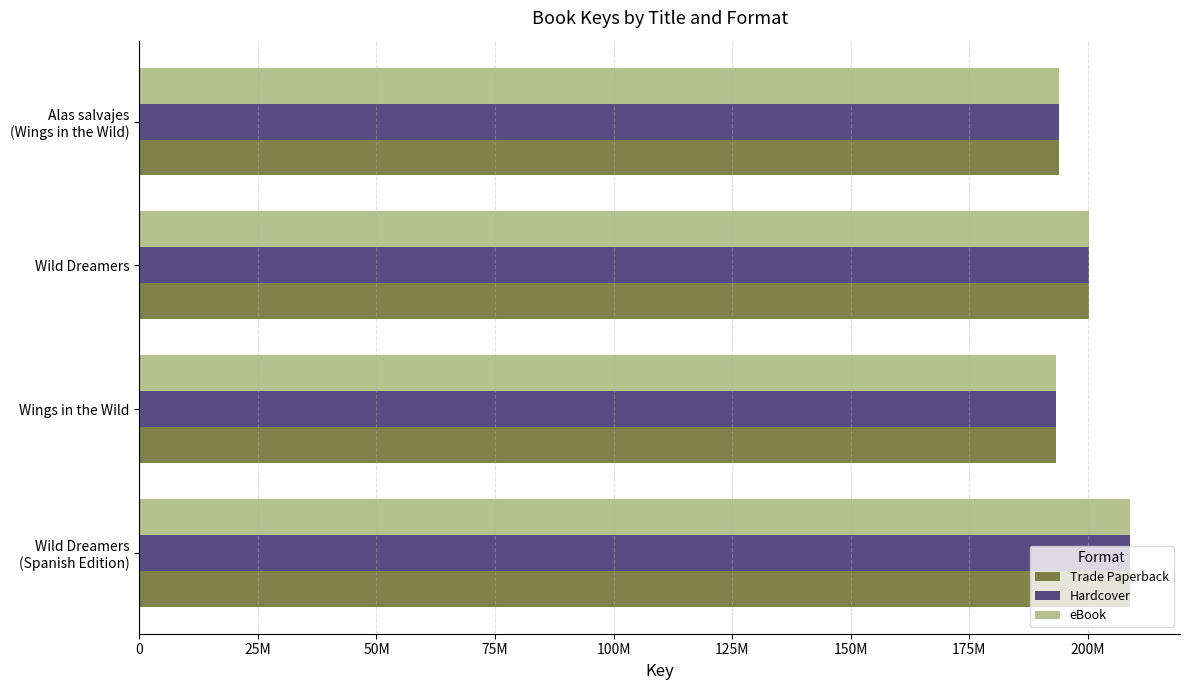

At how many categories does at least one series exceed 208832262?

1